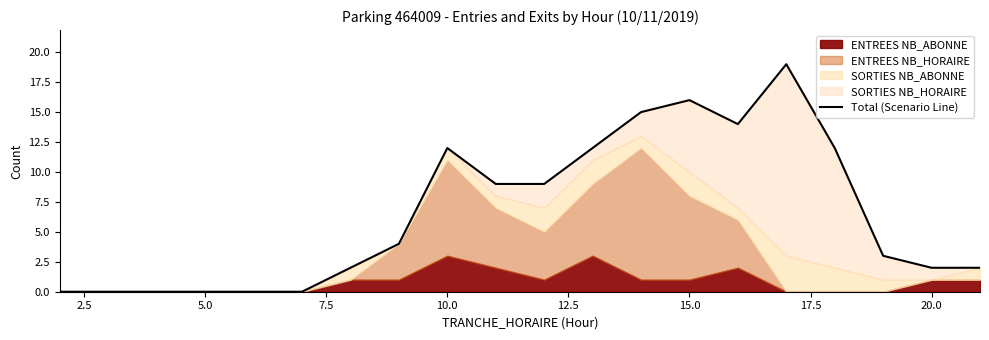

How many interior local peaks (higher than both neighbors) does the data have?

3